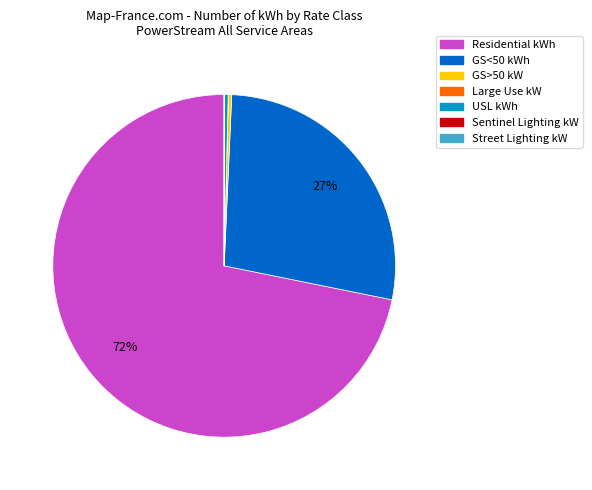

To the nearest percent, what percentage of the pie is GS<50?

27%